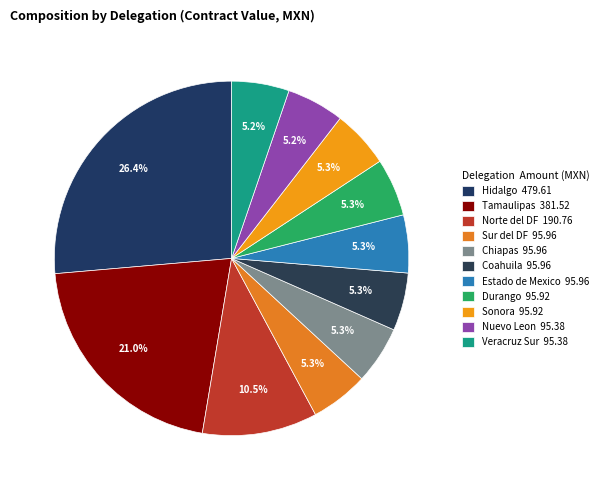

How many segments does this pie chart have?

11